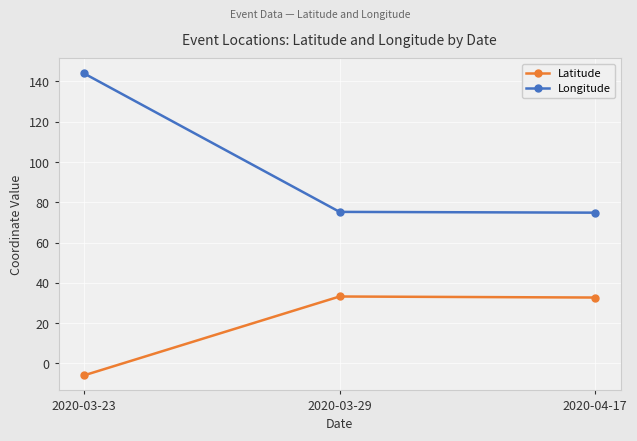

The Longitude series shows 36.4 at 2020-03-29. True or false?

False